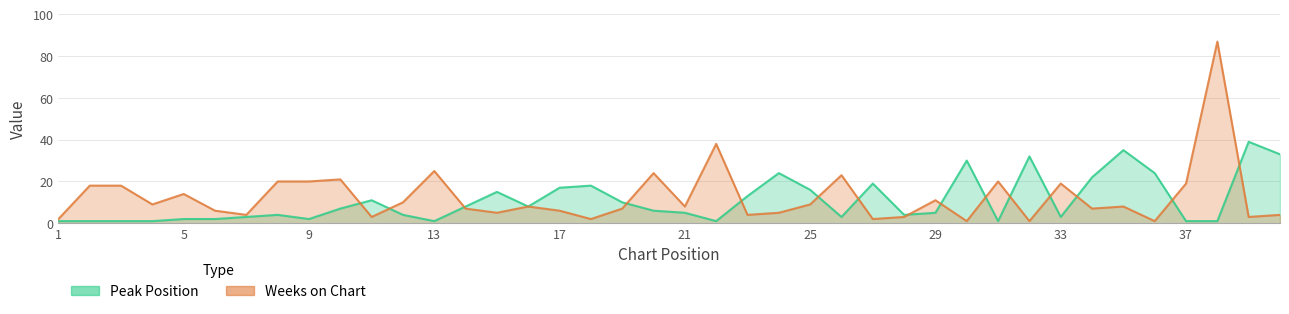

Reading right to left, transcribe all the data shown in this chart.

Peak Position: 33	39	1	1	24	35	22	3	32	1	30	5	4	19	3	16	24	13	1	5	6	10	18	17	8	15	8	1	4	11	7	2	4	3	2	2	1	1	1	1
Weeks on Chart: 4	3	87	19	1	8	7	19	1	20	1	11	3	2	23	9	5	4	38	8	24	7	2	6	8	5	7	25	10	3	21	20	20	4	6	14	9	18	18	2